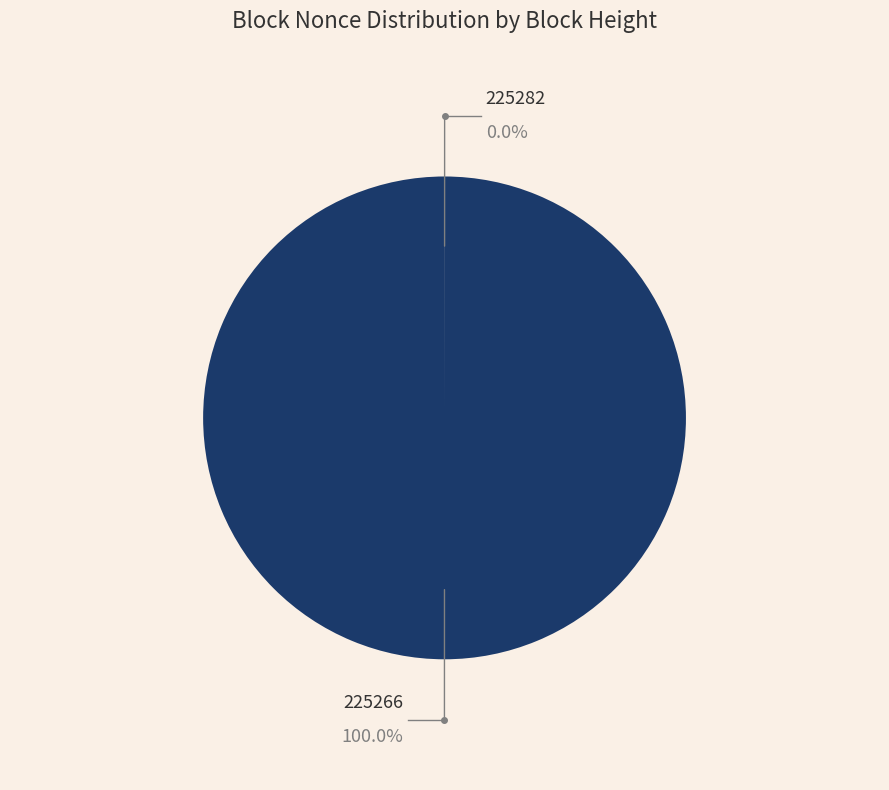

To the nearest percent, what is the difference between the 225266 and 225282 slice percentages?

100%